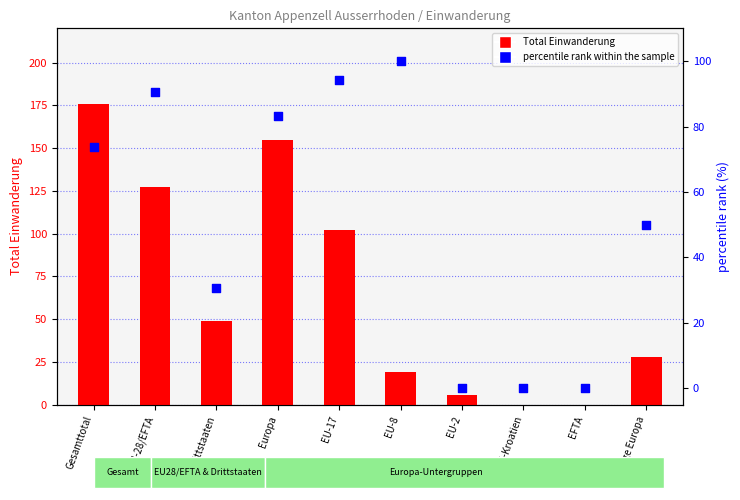

Which series contains the highest Y value?

Total Einwanderung